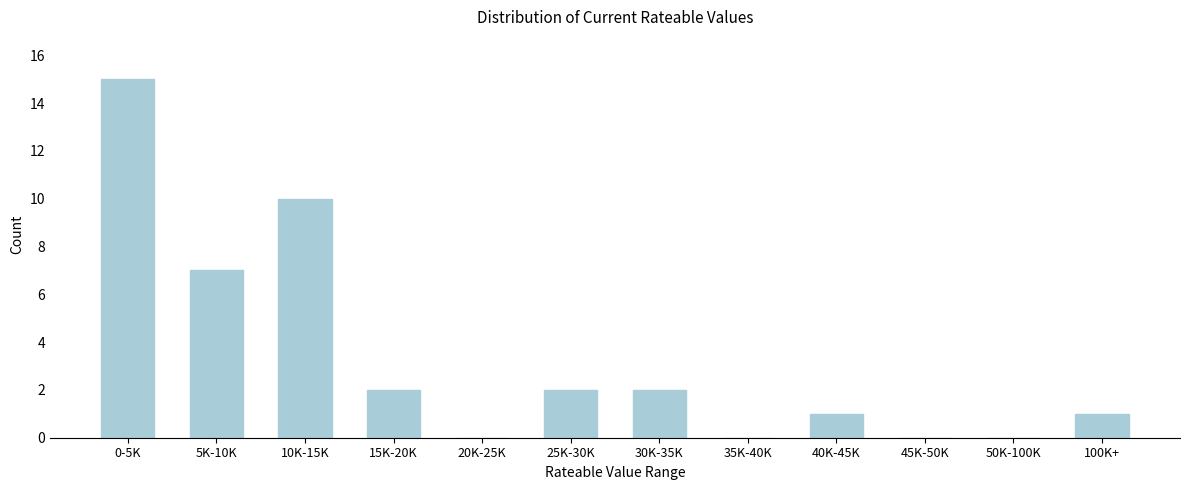

Reading left to right, what are all the values shown in this chart?

0-5K=15	5K-10K=7	10K-15K=10	15K-20K=2	20K-25K=0	25K-30K=2	30K-35K=2	35K-40K=0	40K-45K=1	45K-50K=0	50K-100K=0	100K+=1